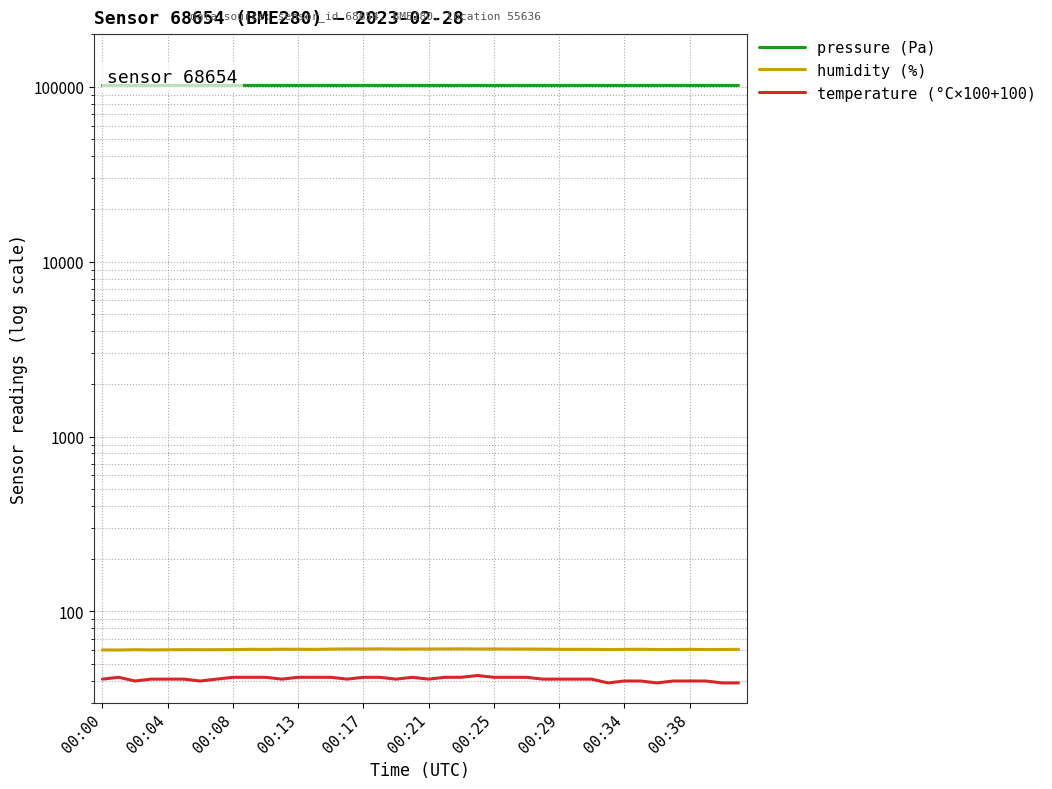

True or false: humidity (%) and pressure (Pa) intersect in this chart.

False